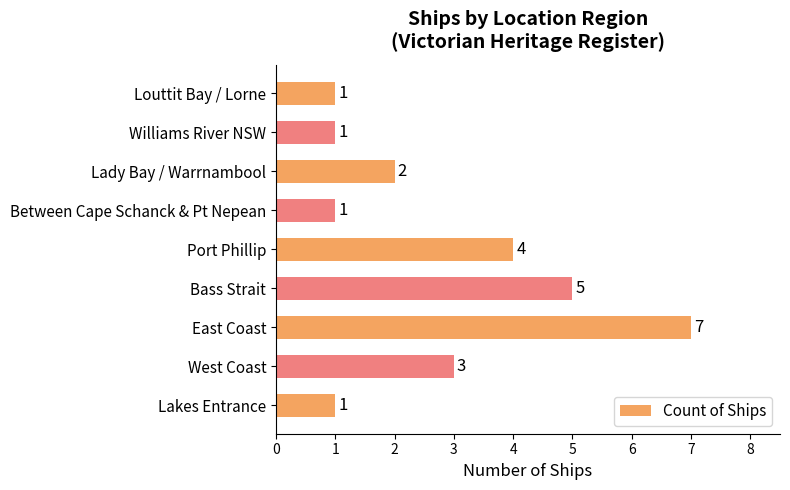

How many bars are there in total?

9